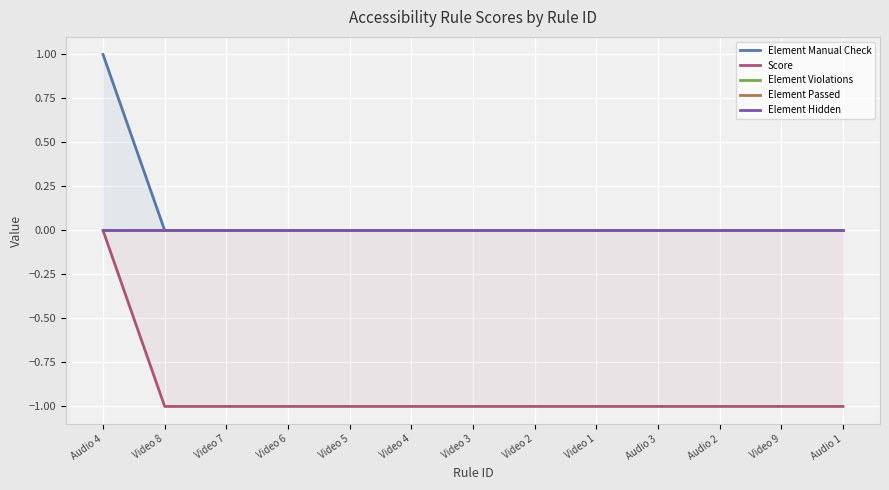

Reading left to right, list all the values displayed in this chart.

Element Manual Check: Audio 4=1	Video 8=0	Video 7=0	Video 6=0	Video 5=0	Video 4=0	Video 3=0	Video 2=0	Video 1=0	Audio 3=0	Audio 2=0	Video 9=0	Audio 1=0
Score: Audio 4=0	Video 8=-1	Video 7=-1	Video 6=-1	Video 5=-1	Video 4=-1	Video 3=-1	Video 2=-1	Video 1=-1	Audio 3=-1	Audio 2=-1	Video 9=-1	Audio 1=-1
Element Violations: Audio 4=0	Video 8=0	Video 7=0	Video 6=0	Video 5=0	Video 4=0	Video 3=0	Video 2=0	Video 1=0	Audio 3=0	Audio 2=0	Video 9=0	Audio 1=0
Element Passed: Audio 4=0	Video 8=0	Video 7=0	Video 6=0	Video 5=0	Video 4=0	Video 3=0	Video 2=0	Video 1=0	Audio 3=0	Audio 2=0	Video 9=0	Audio 1=0
Element Hidden: Audio 4=0	Video 8=0	Video 7=0	Video 6=0	Video 5=0	Video 4=0	Video 3=0	Video 2=0	Video 1=0	Audio 3=0	Audio 2=0	Video 9=0	Audio 1=0